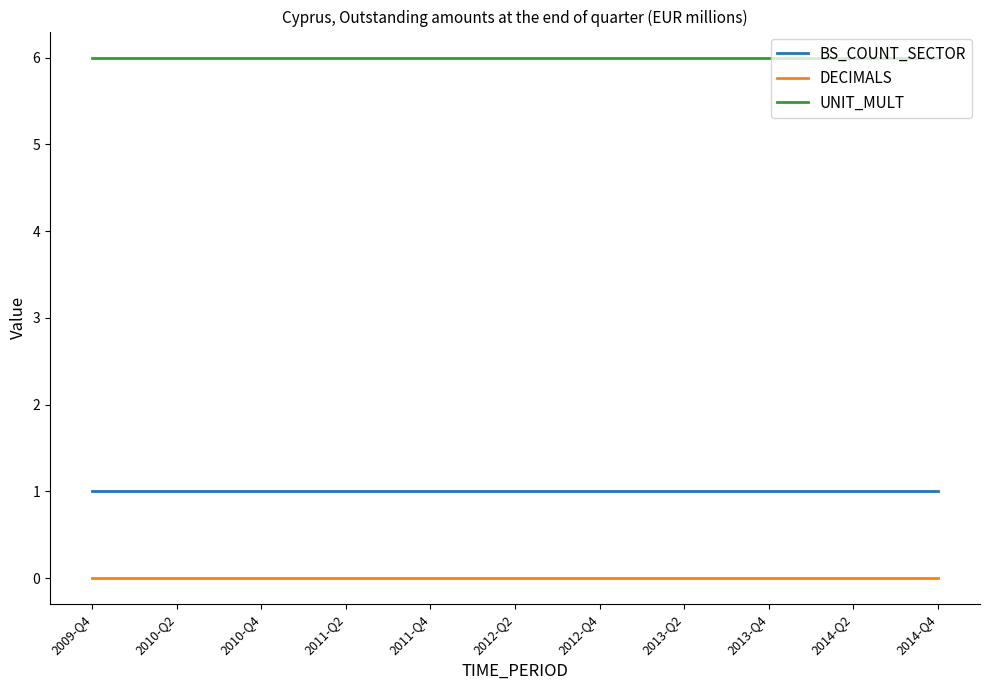

True or false: UNIT_MULT and BS_COUNT_SECTOR cross at least once.

False